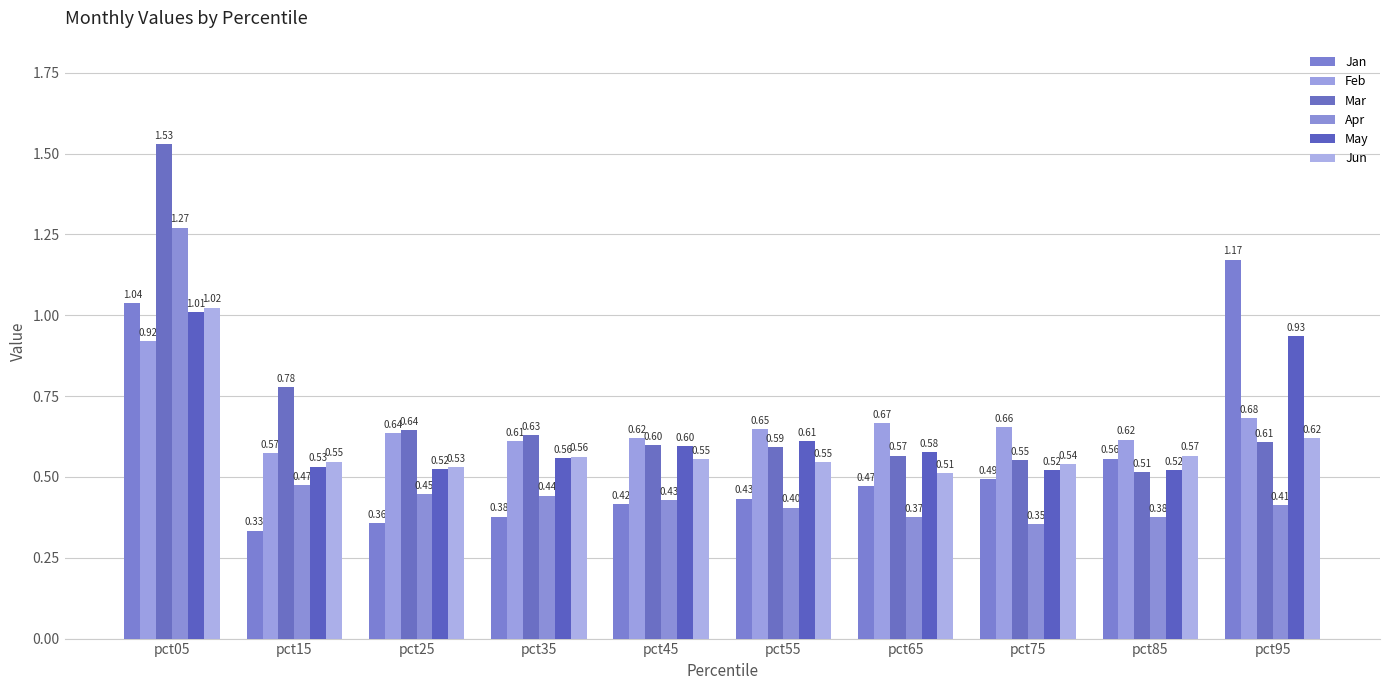

Rank the series at pct05 from highest to lowest value.

Mar, Apr, Jan, Jun, May, Feb